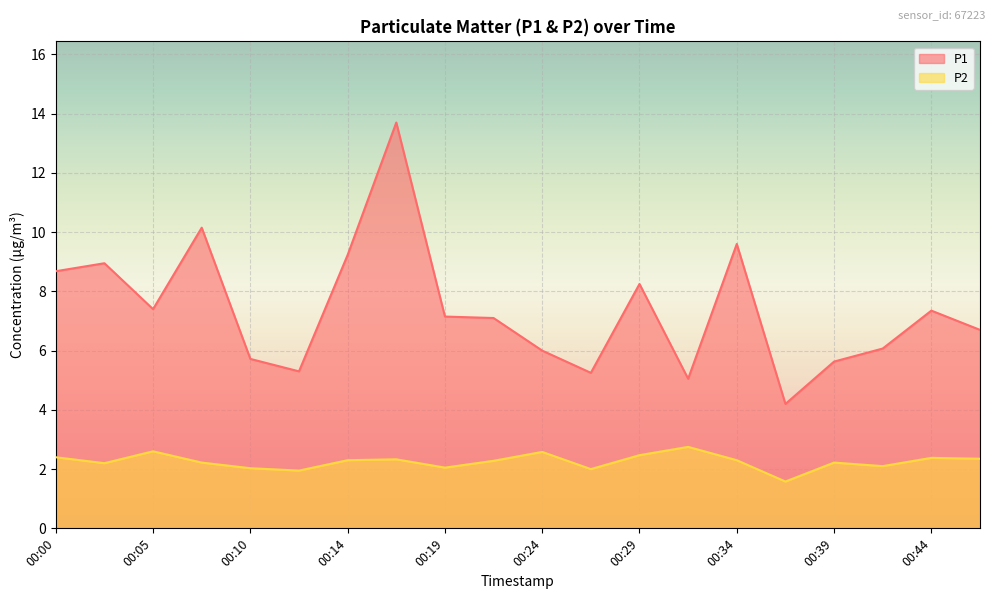

How many lines are shown in the chart?

2